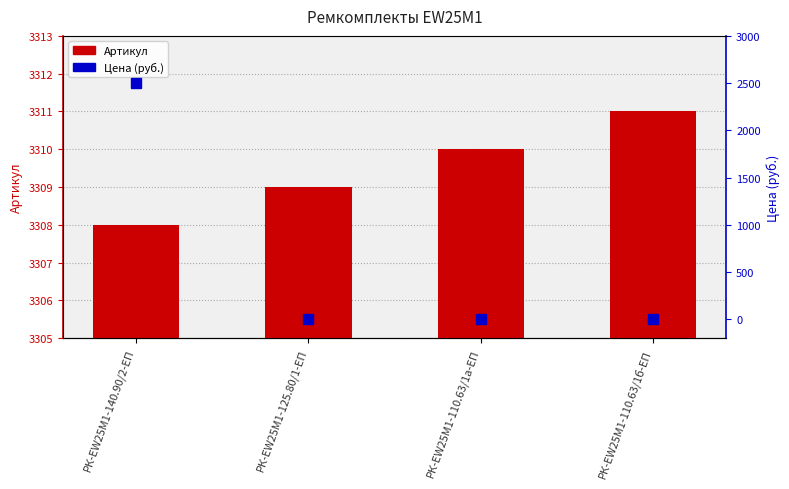

Which series has the largest range (max minus min)?

Цена (руб.)